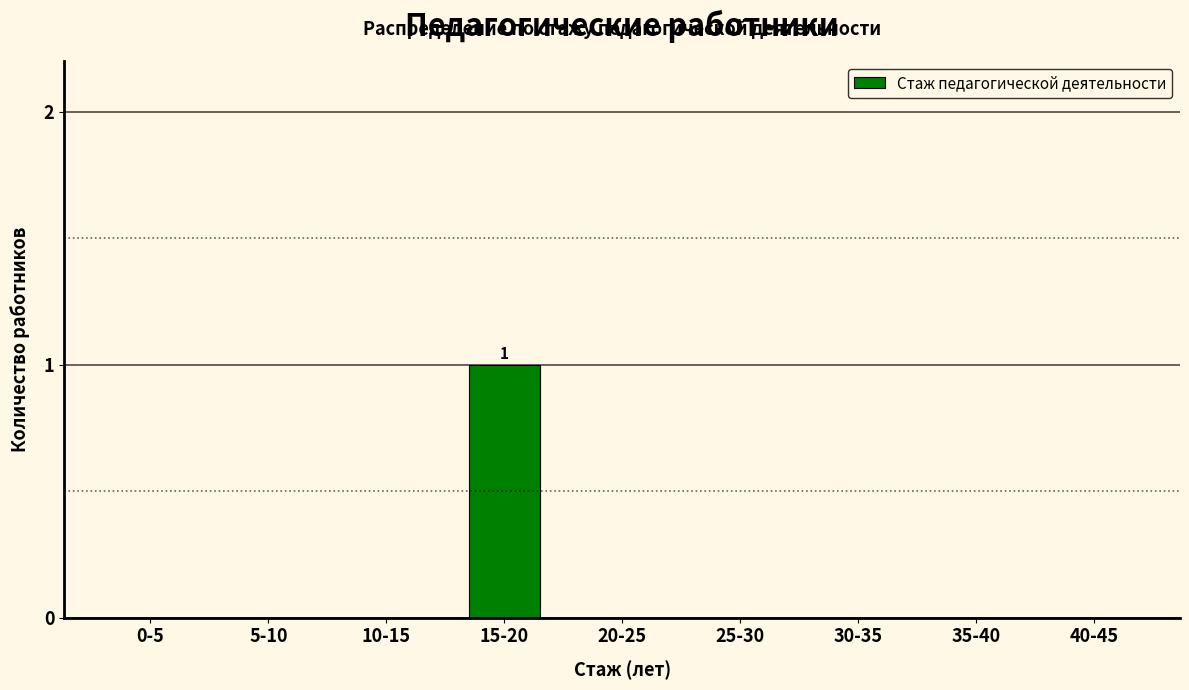

Reading left to right, list all the values displayed in this chart.

0-5=0	5-10=0	10-15=0	15-20=1	20-25=0	25-30=0	30-35=0	35-40=0	40-45=0